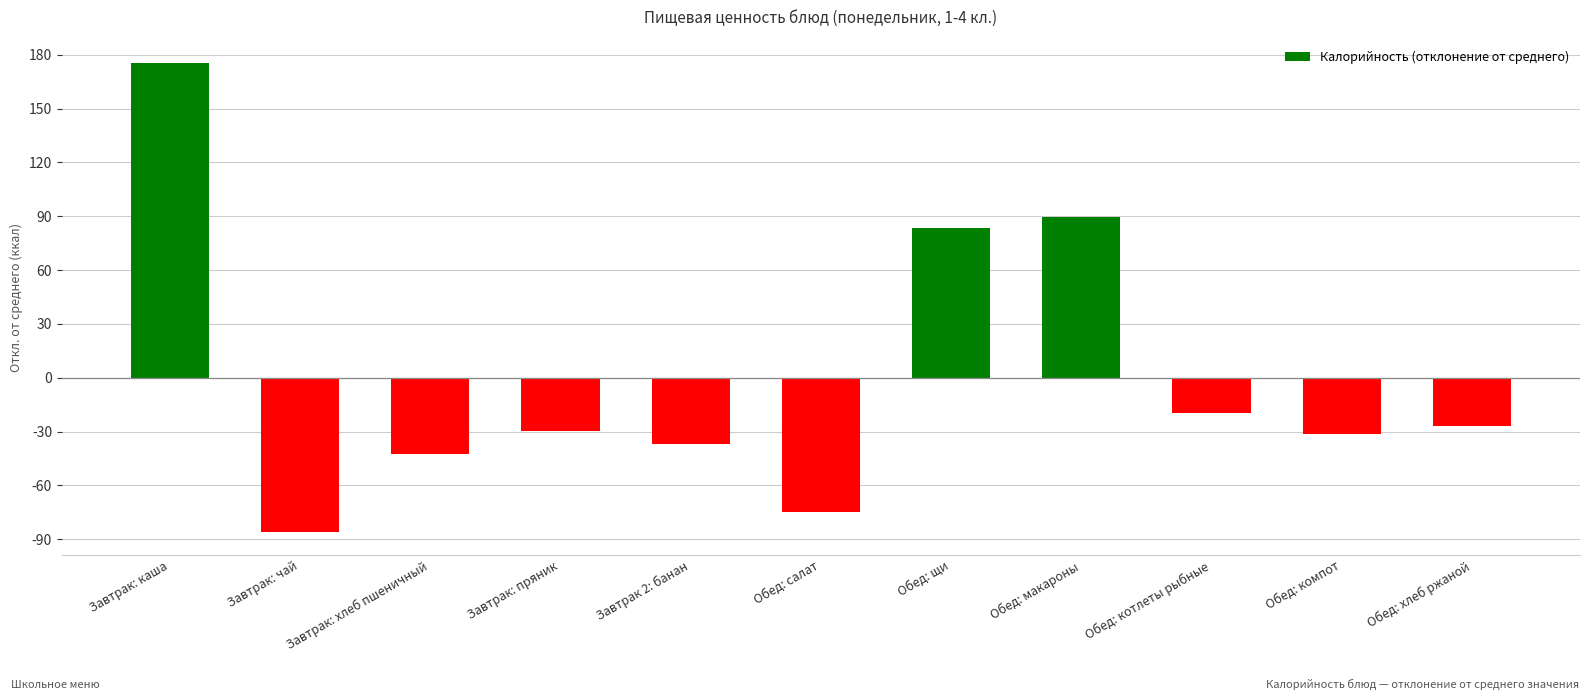

How many series are shown in this chart?

1